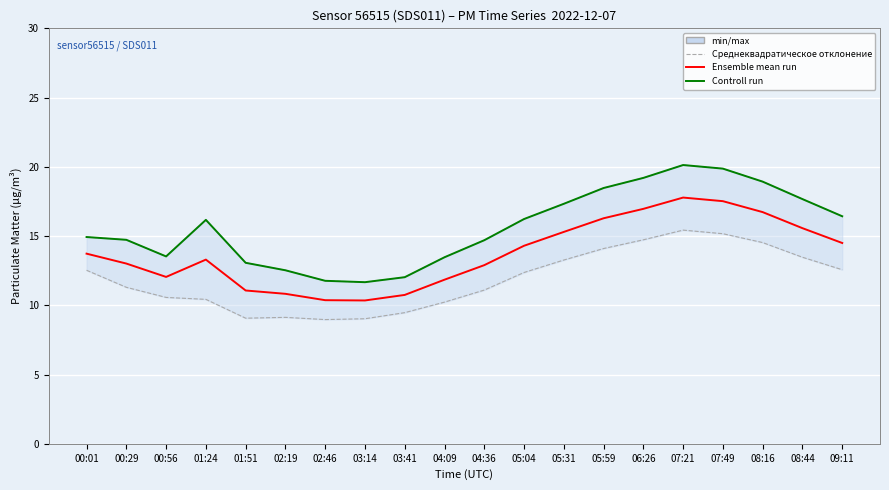

True or false: Controll run and Ensemble mean run intersect in this chart.

False